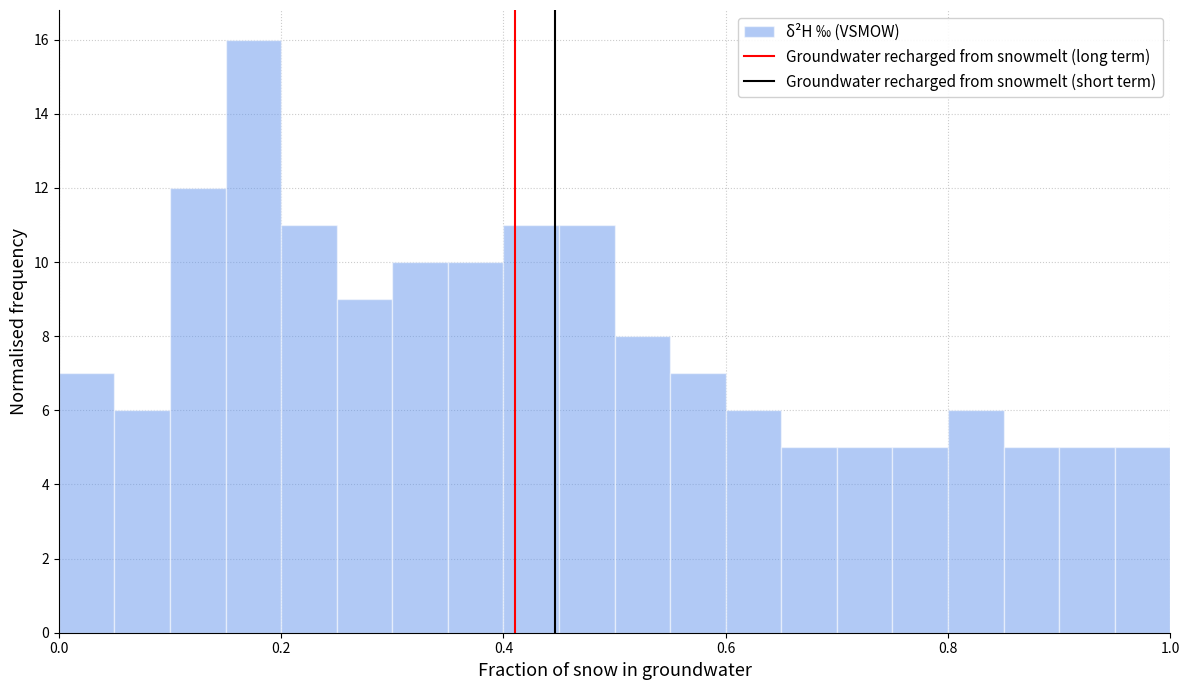

Read against the x-axis, roughly where is the centre of the tallest bar?

0.18